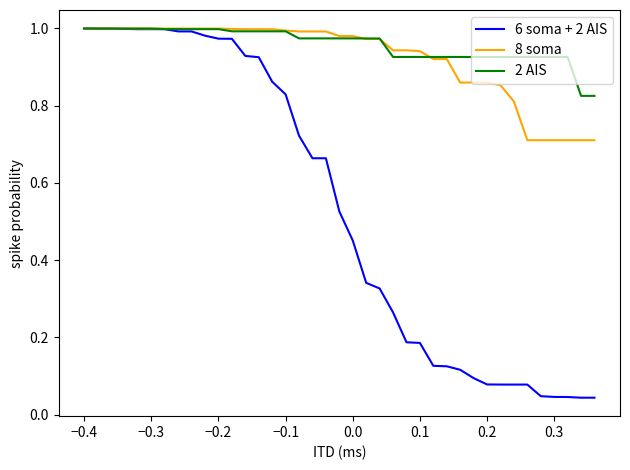

Which series has the largest range (max minus min)?

6 soma + 2 AIS